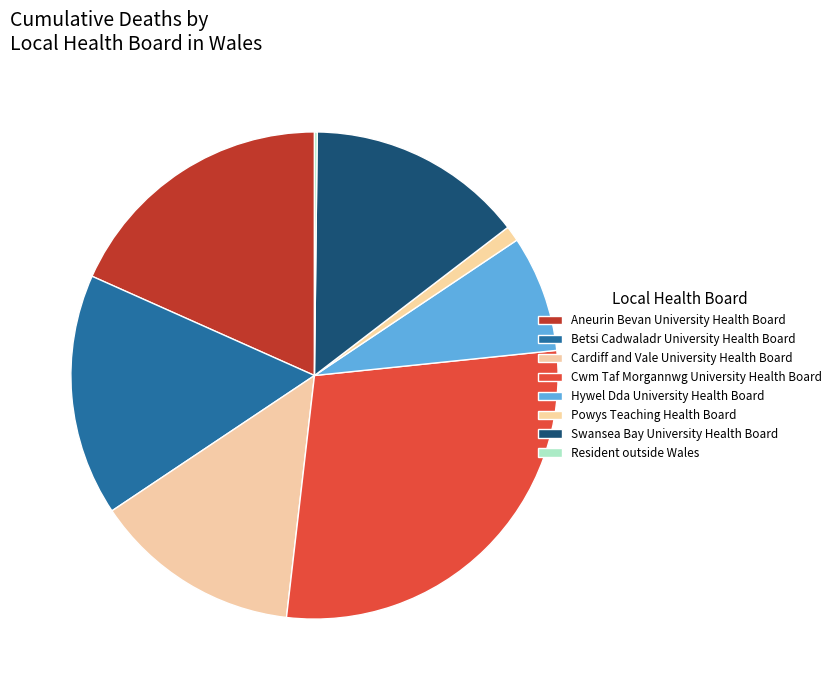

Is there a majority slice in this chart?

No